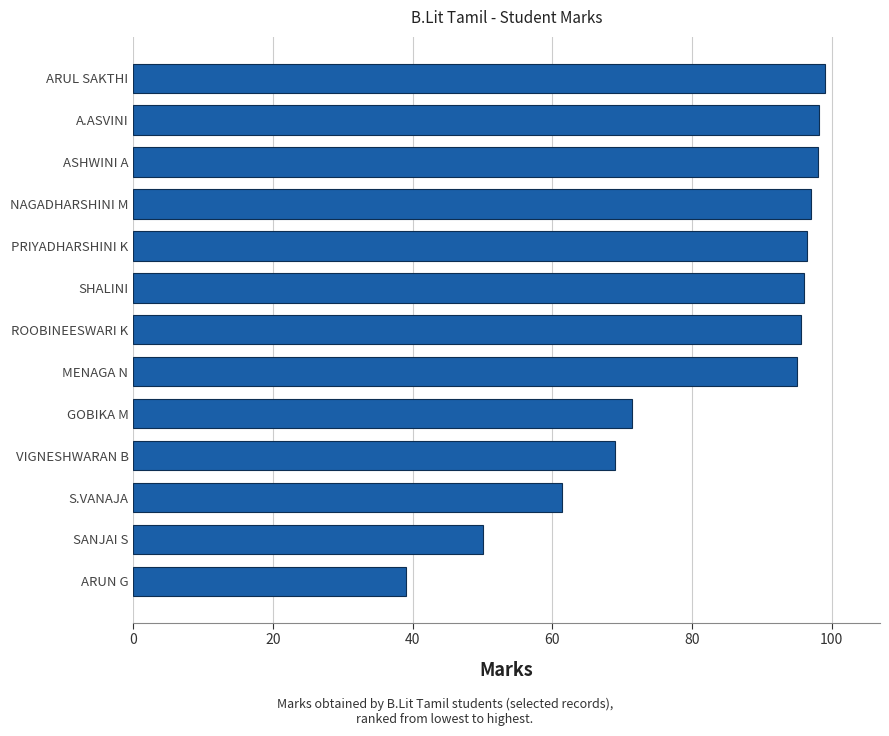

What value does the data have at SANJAI S?

50.0